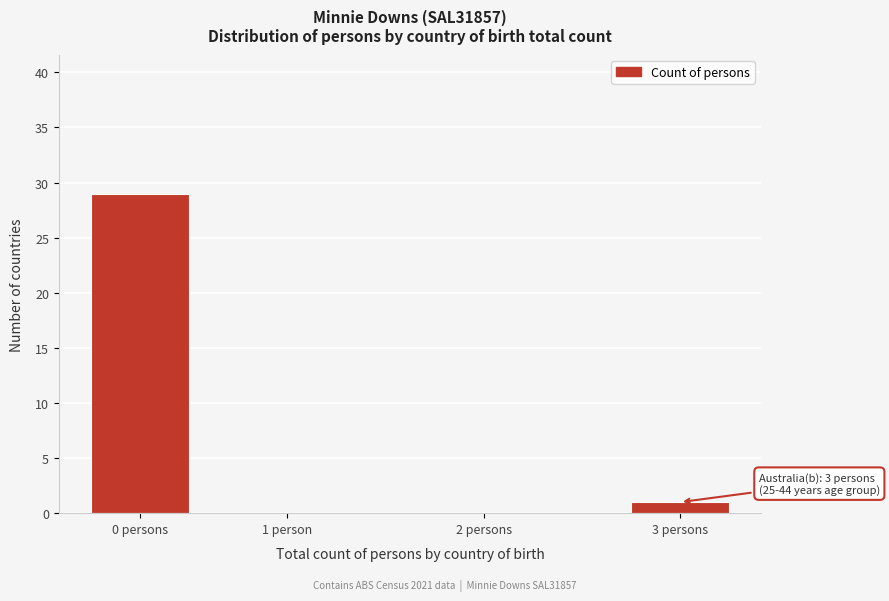

Reading left to right, extract all data points from this chart.

0 persons=29	1 person=0	2 persons=0	3 persons=1